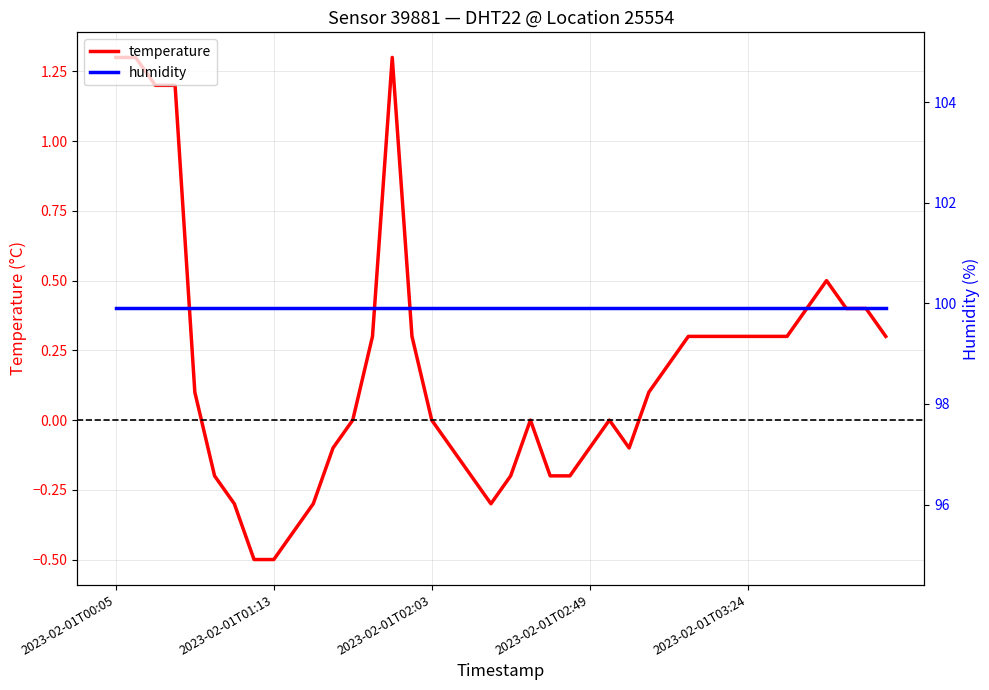

What value does the temperature series have at 7?

-0.5